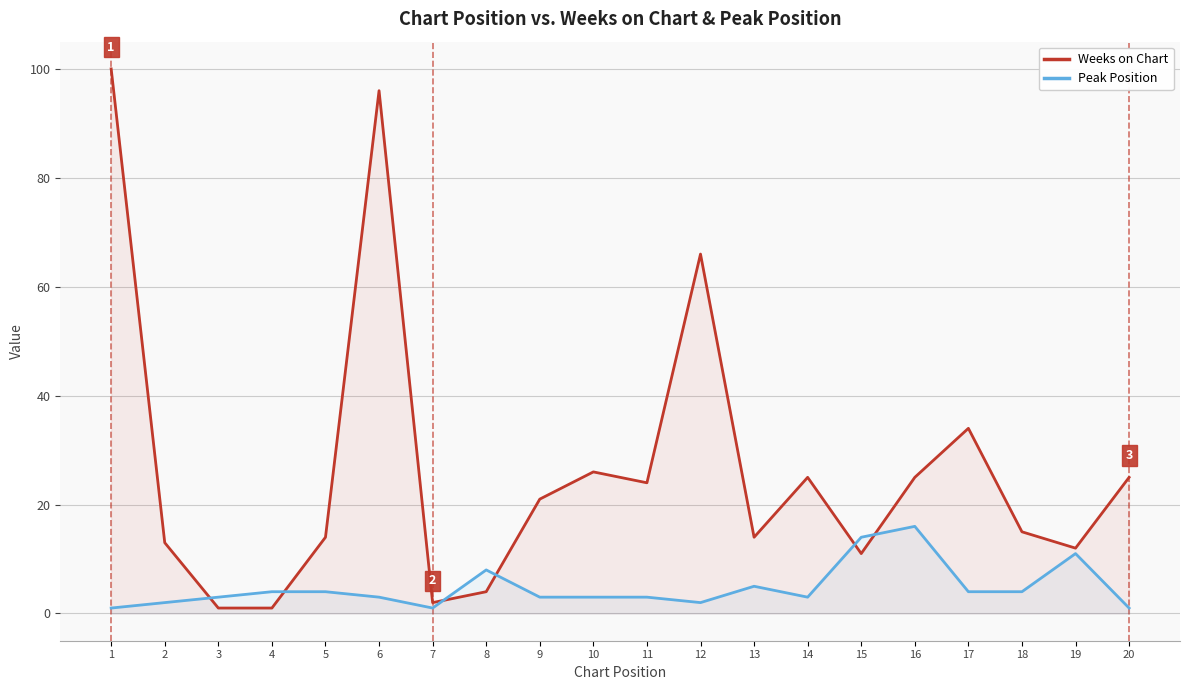

True or false: Weeks on Chart and Peak Position cross at least once.

True